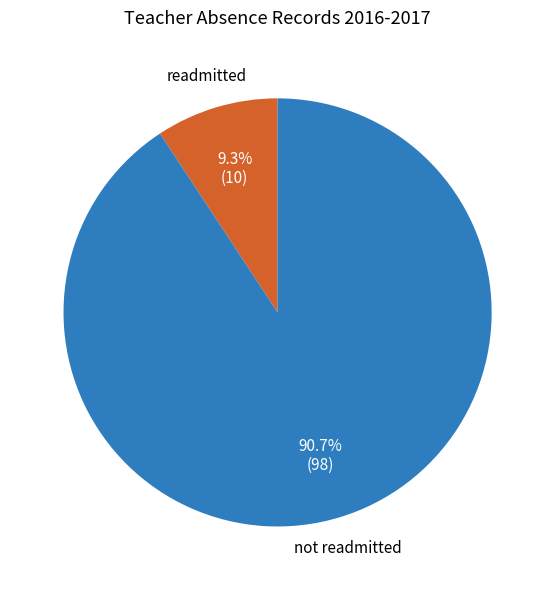

Which slice is the largest?

not readmitted